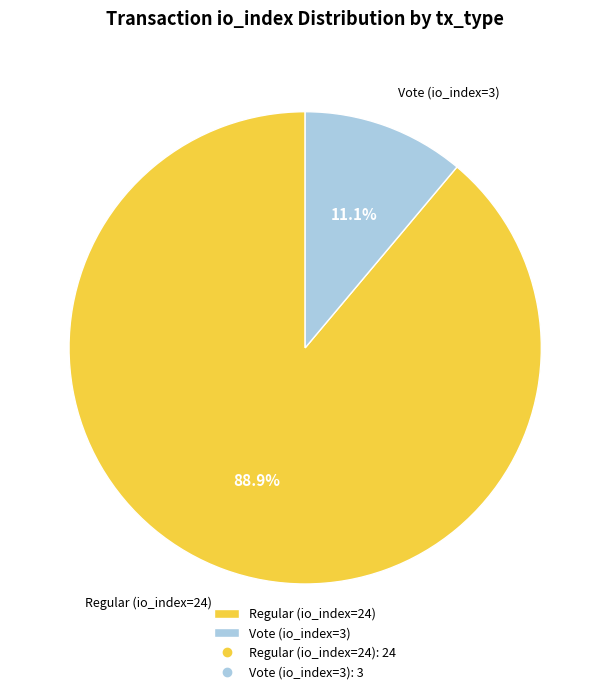

Count the number of slices in the pie.

2